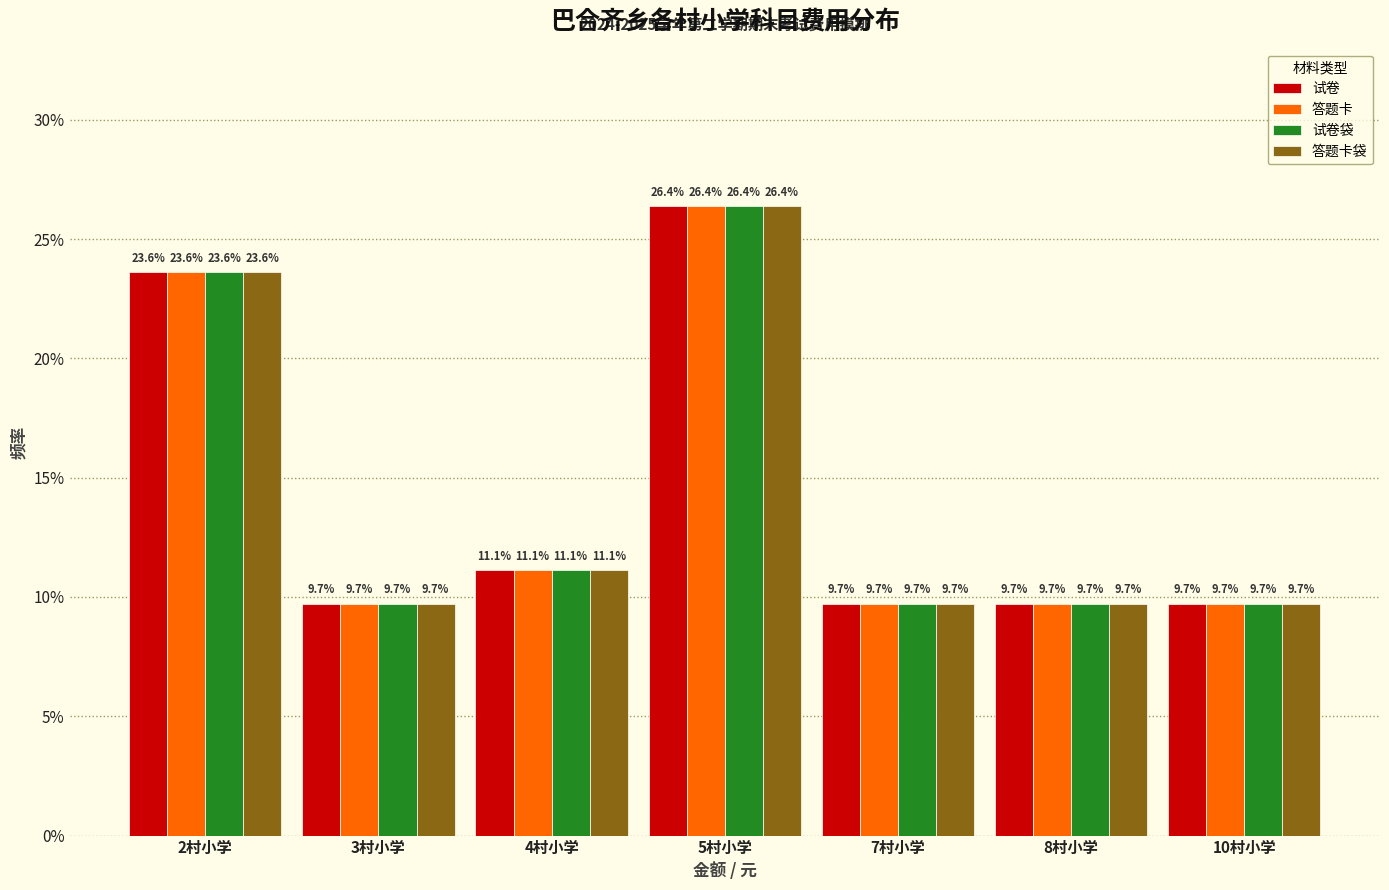

Reading left to right, transcribe all the data shown in this chart.

试卷: 23.6	9.7	11.1	26.4	9.7	9.7	9.7
答题卡: 23.6	9.7	11.1	26.4	9.7	9.7	9.7
试卷袋: 23.6	9.7	11.1	26.4	9.7	9.7	9.7
答题卡袋: 23.6	9.7	11.1	26.4	9.7	9.7	9.7